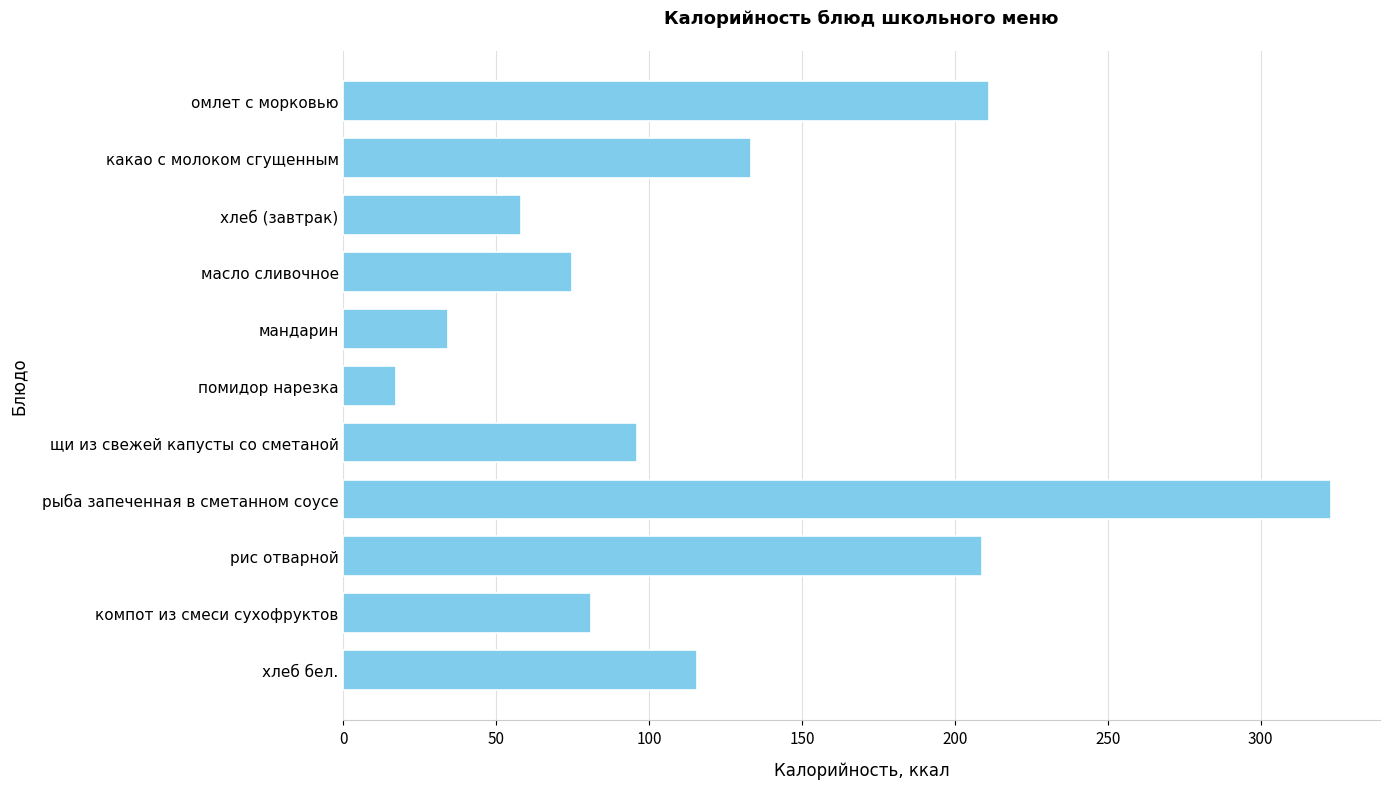

The chart shows a value of 31.4 at хлеб (завтрак). True or false?

False